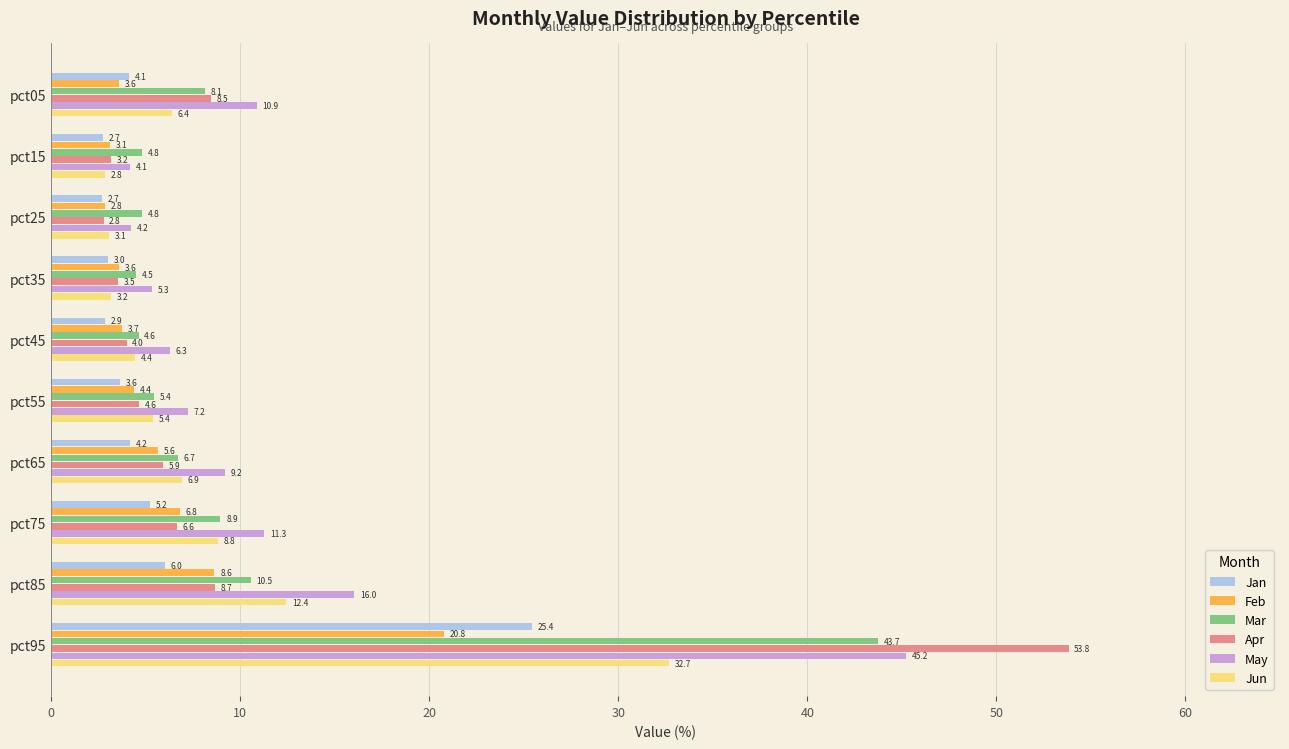

Is it true that Jan equals 9.0 at pct75?

False